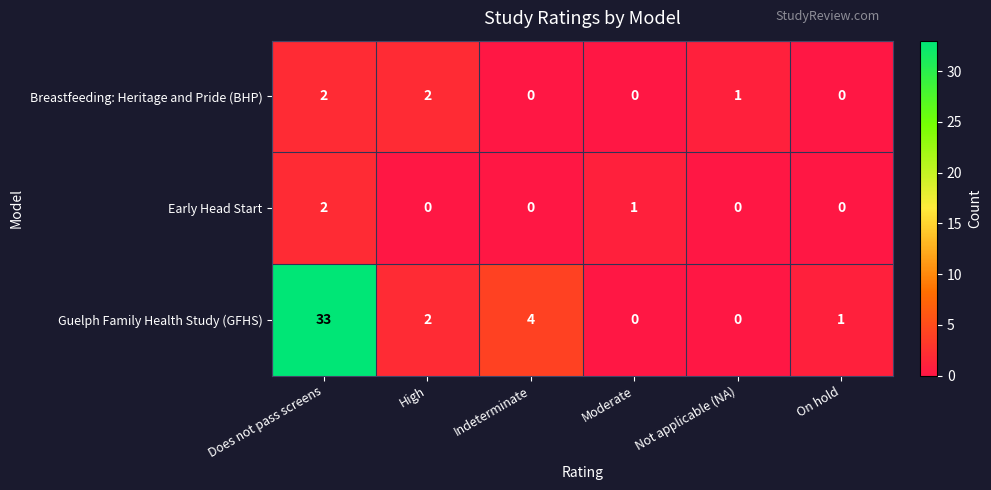

True or false: Breastfeeding: Heritage and Pride (BHP) has a value of -1 at Moderate.

False